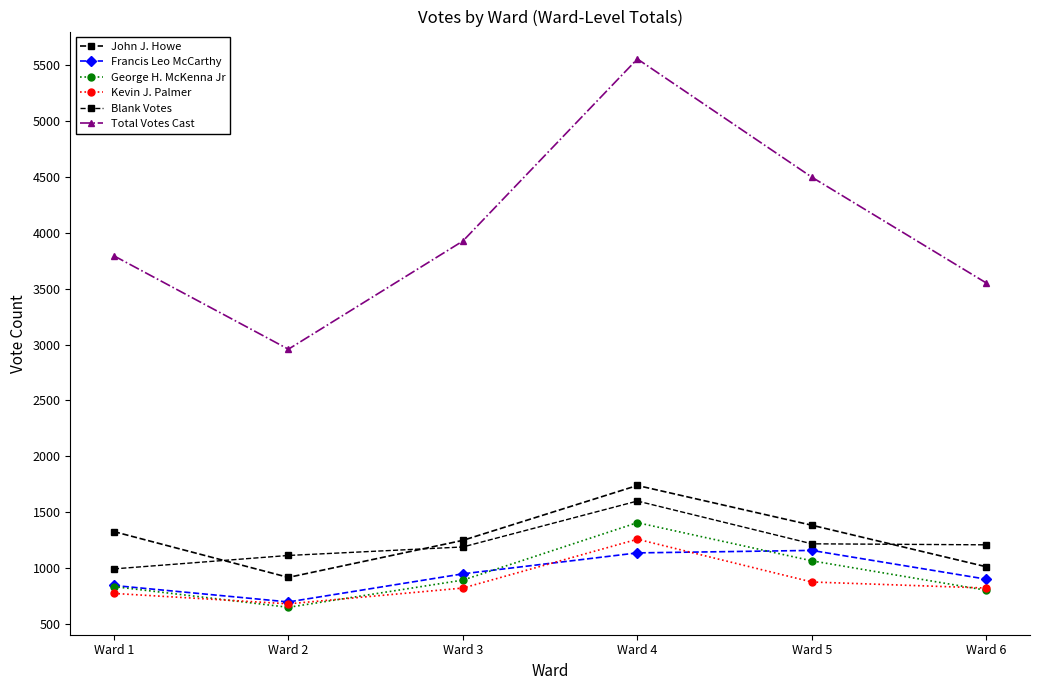

What is the difference between the highest and lowest values at Ward 5?

3615